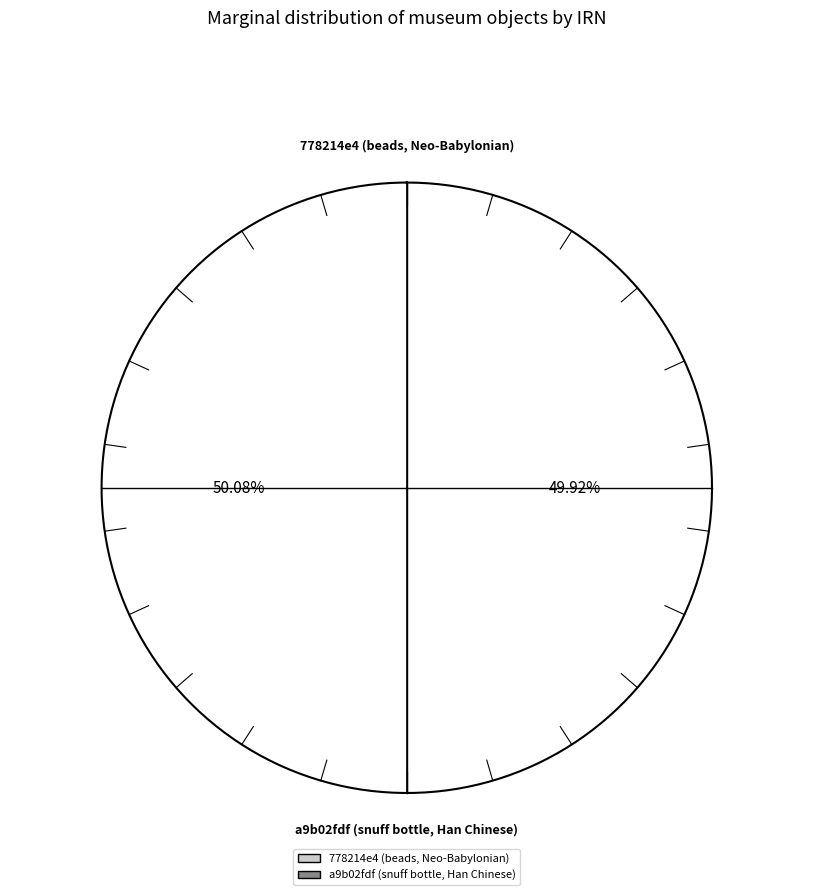

What percentage do a9b02fdf (snuff bottle, Han Chinese) and 778214e4 (beads, Neo-Babylonian) together represent?

100.0%